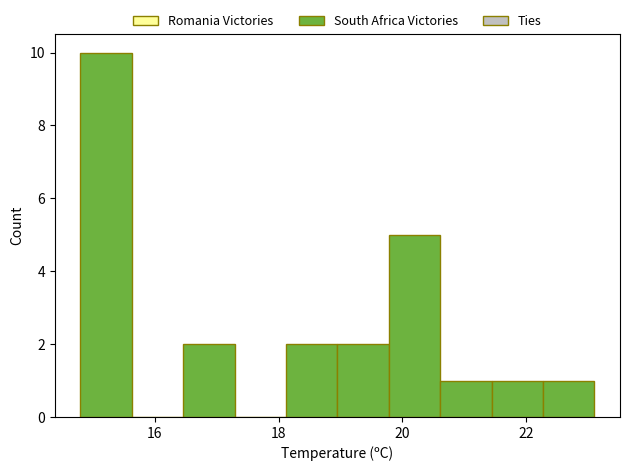

Reading left to right, list every bar in this chart as the range it spans on the x-axis followed by its height. Neither the bar edges nor the heights are printed on the chart, so give them approximately, as read against the axes.

14.8 to 15.6: 10
15.6 to 16.4: 0
16.4 to 17.2: 2
17.2 to 18.2: 0
18.2 to 19.0: 2
19.0 to 19.8: 2
19.8 to 20.6: 5
20.6 to 21.4: 1
21.4 to 22.2: 1
22.2 to 23.2: 1